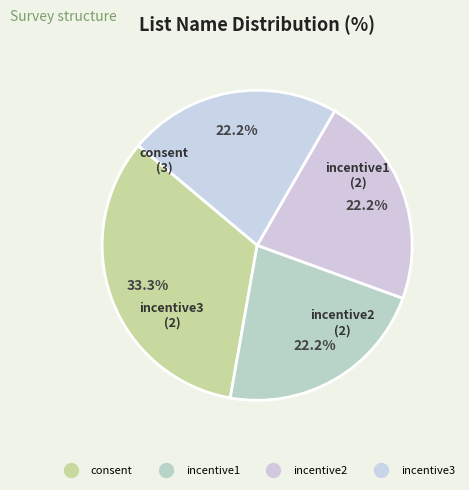

How many segments does this pie chart have?

4